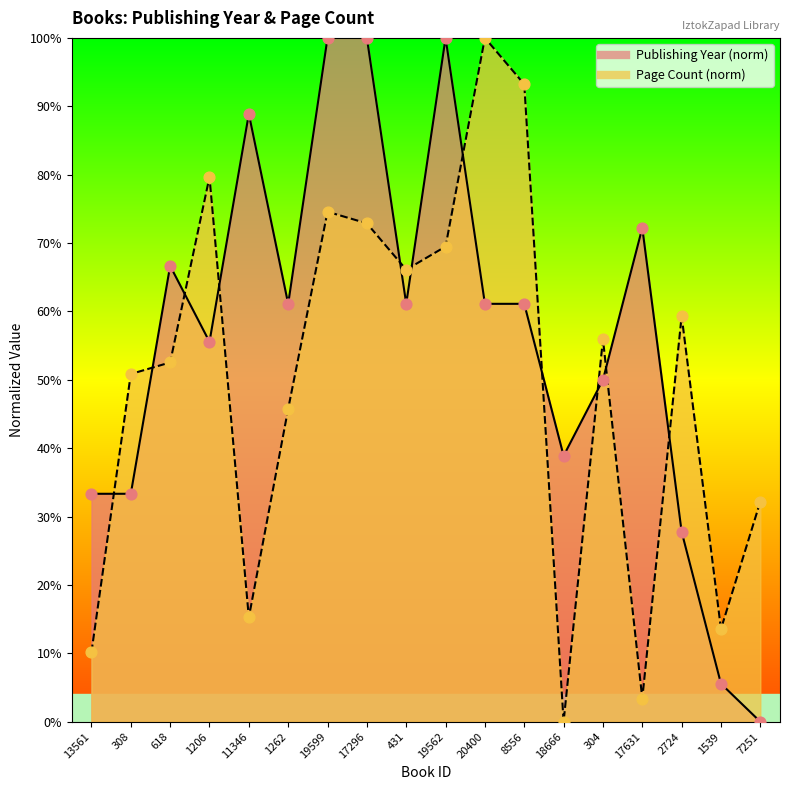

Which series has the largest Y range (max minus min)?

publishingYear